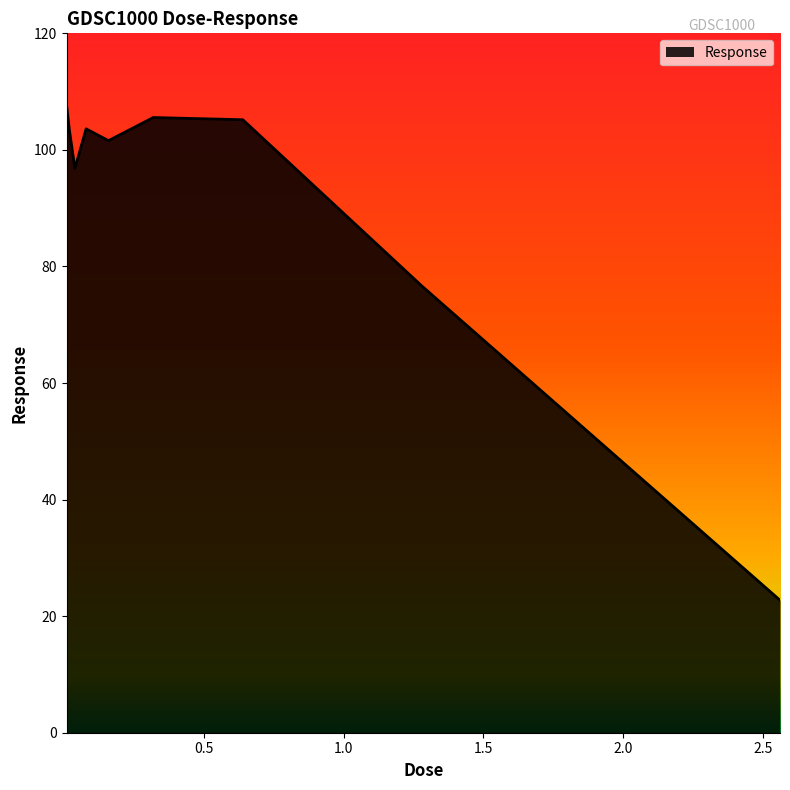

What is the smallest value displayed?

22.7